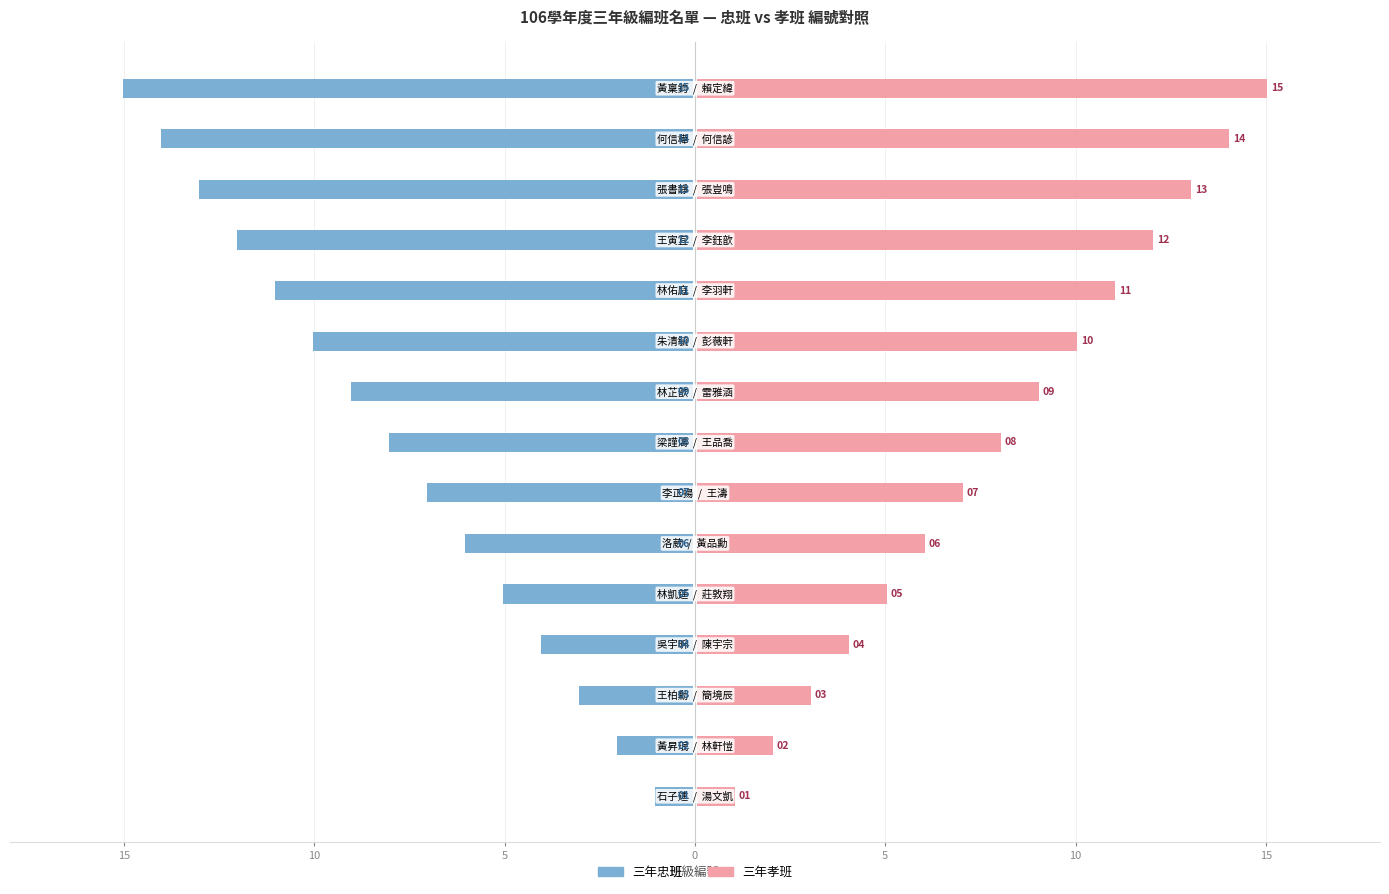

How many values in the 三年孝班 series are below 7?

6